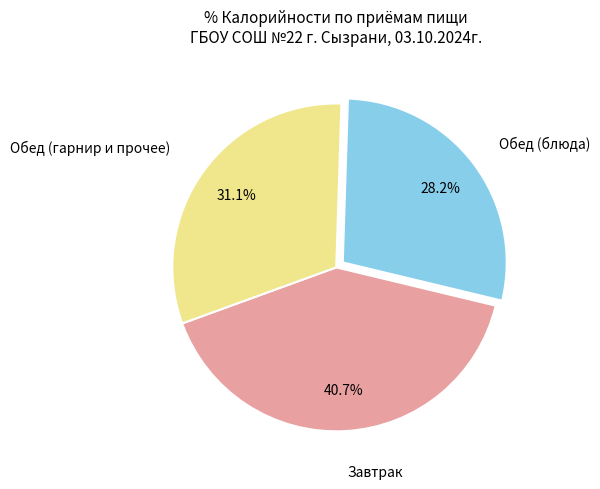

Does any single category account for the majority?

No